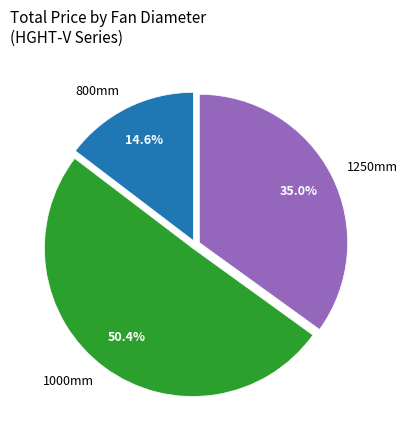

Which category has the smallest portion of the pie?

800mm